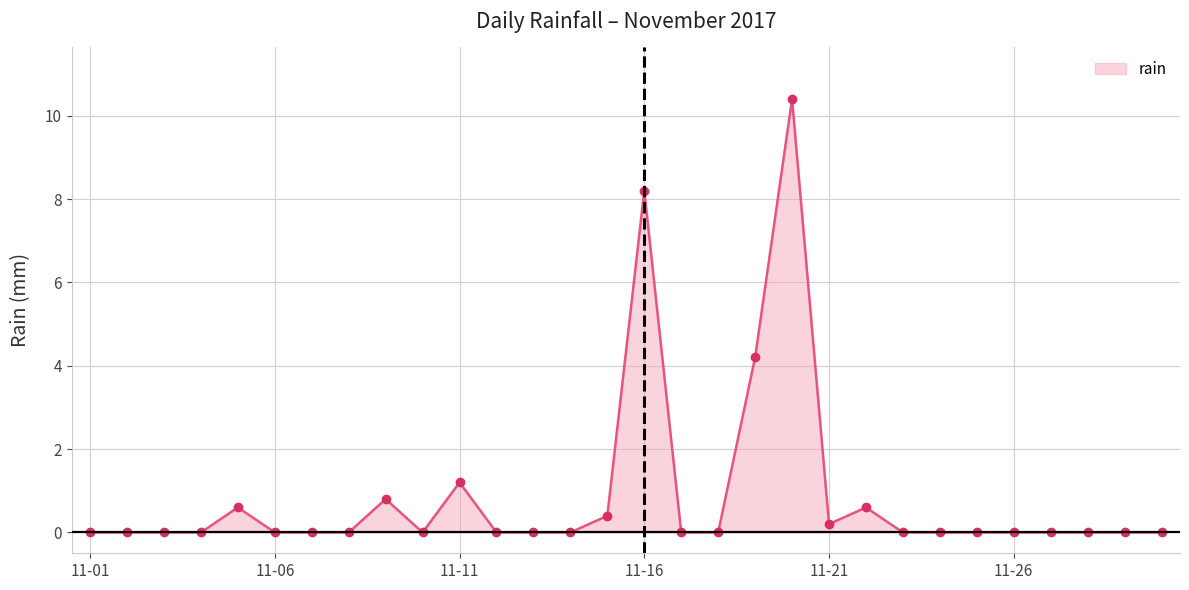

True or false: there are more than 2 points higher than both neighbors.

True